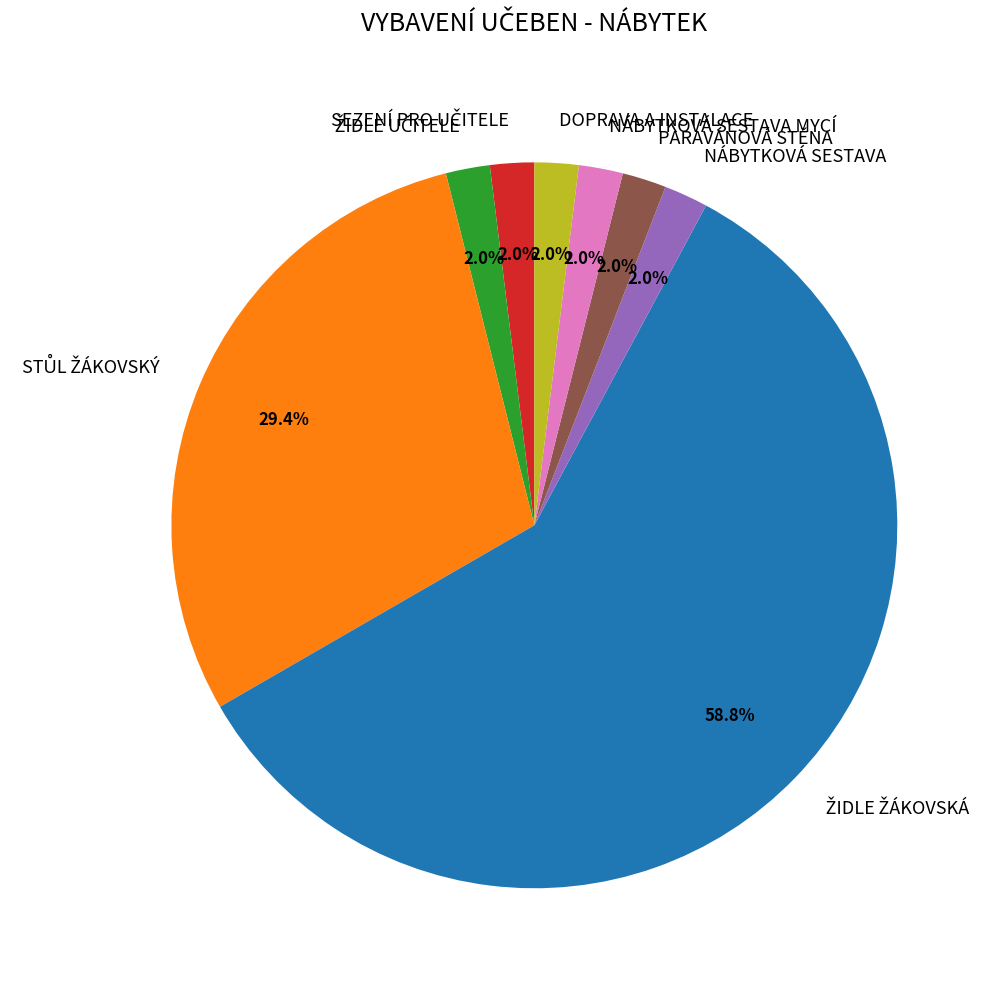

Is there any slice that represents more than half of the pie?

Yes